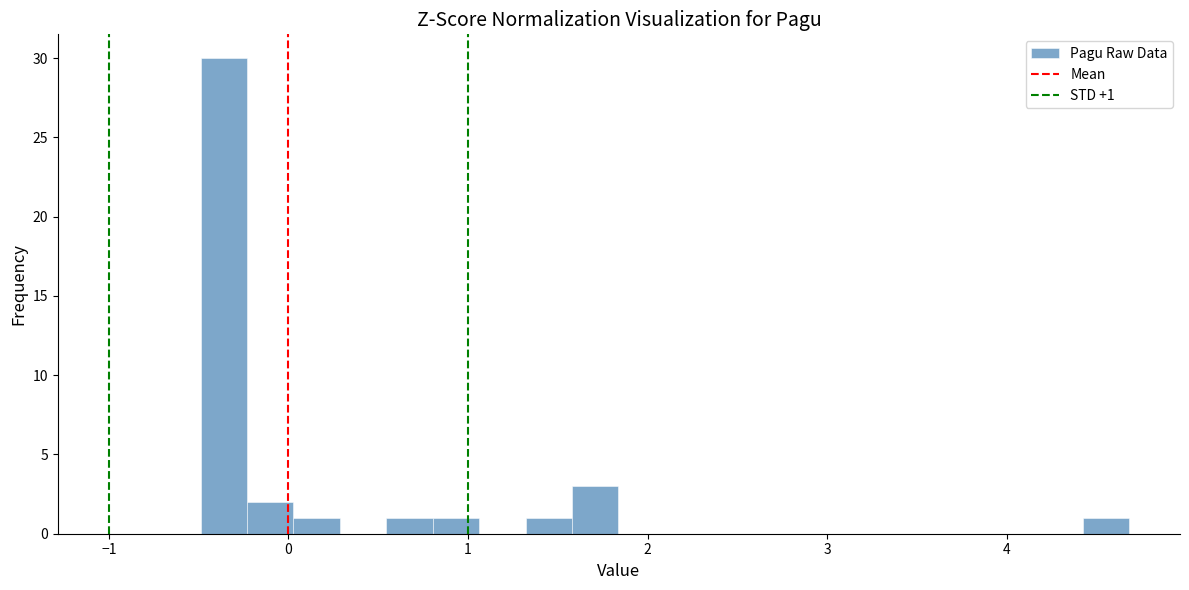

Around what value on the x-axis is the tallest bar? Give the approximate position of its centre, as read against the axis.

-0.4